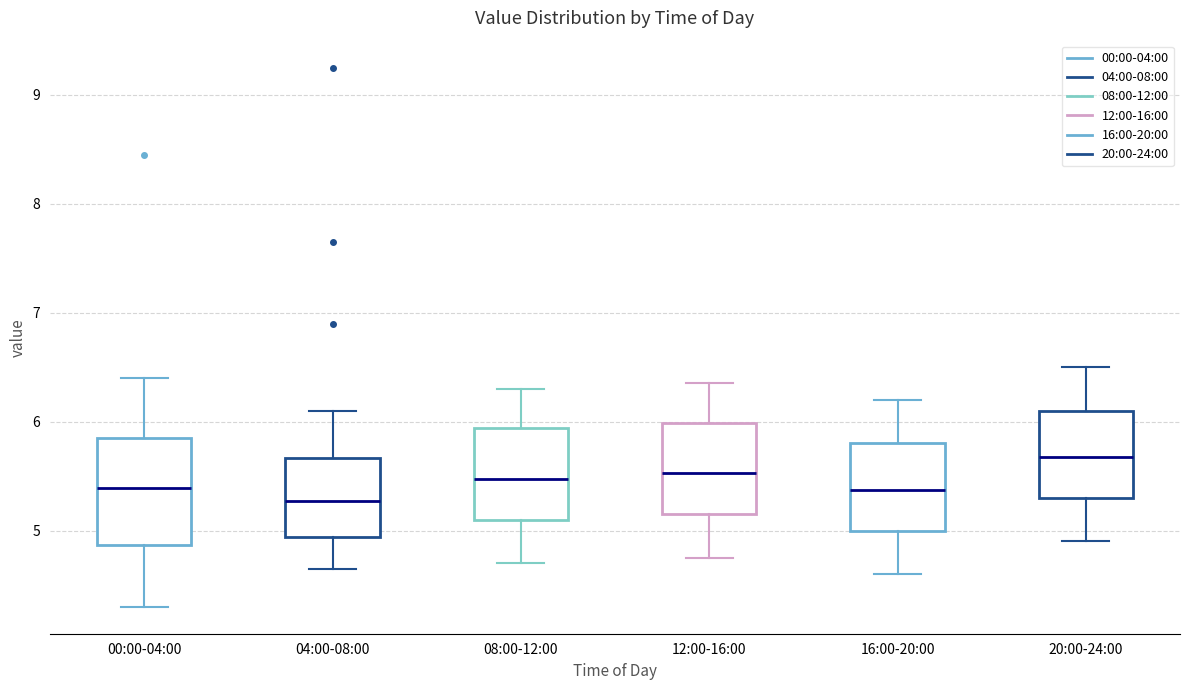

Comparing the boxes themselves (not the whiskers), which one is the tallest?

00:00-04:00